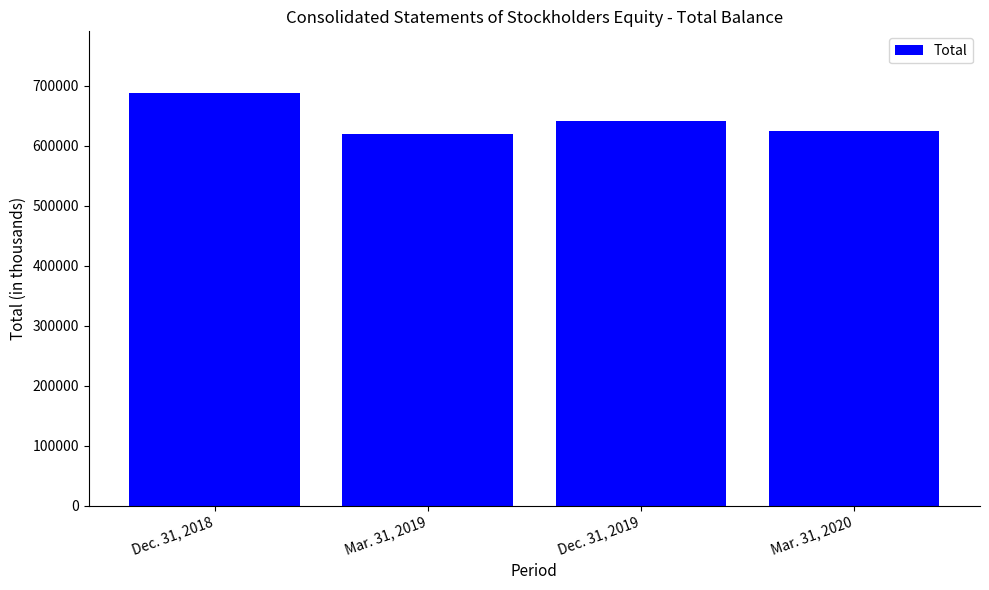

What is the label of the 4th bar from the left?

Mar. 31, 2020